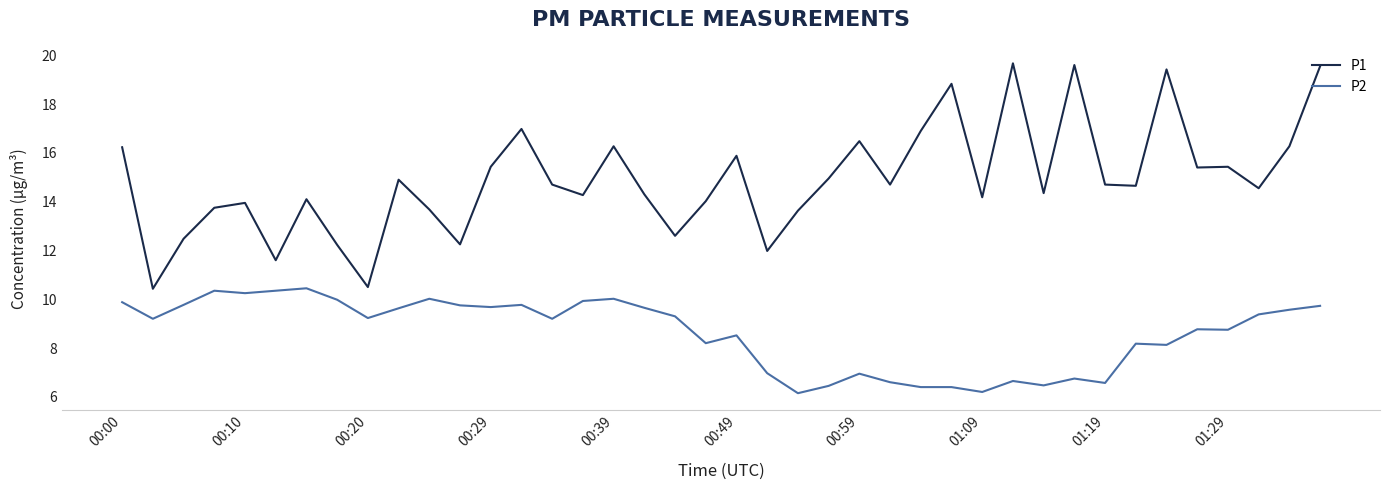

True or false: P2 and P1 intersect in this chart.

False